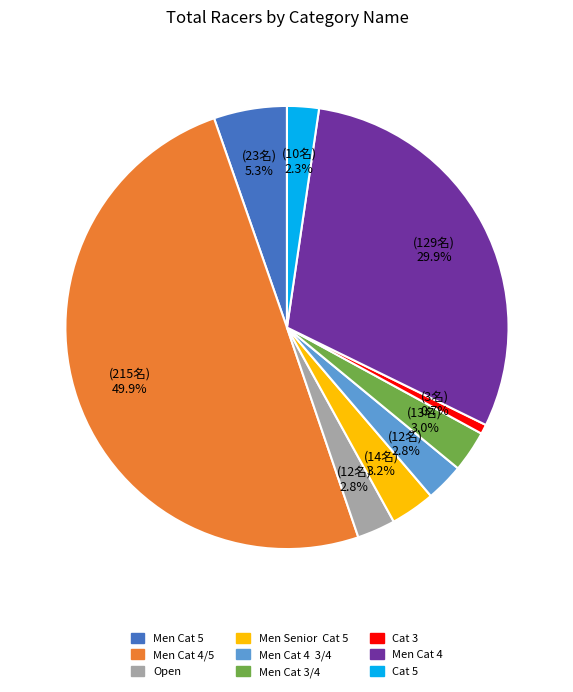

Combined, what portion of the pie is Men Cat 3/4 and Men Cat 4?

32.9%